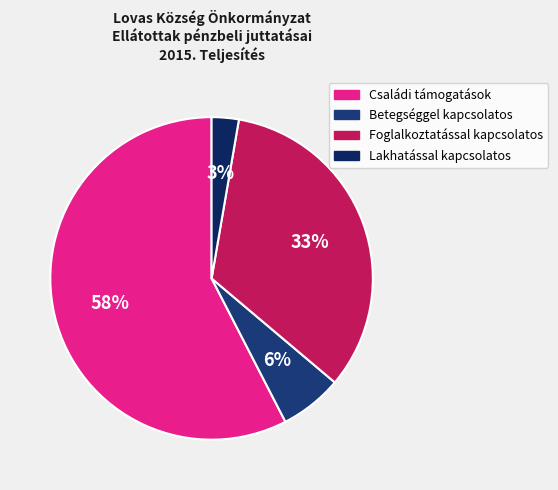

How many segments does this pie chart have?

4